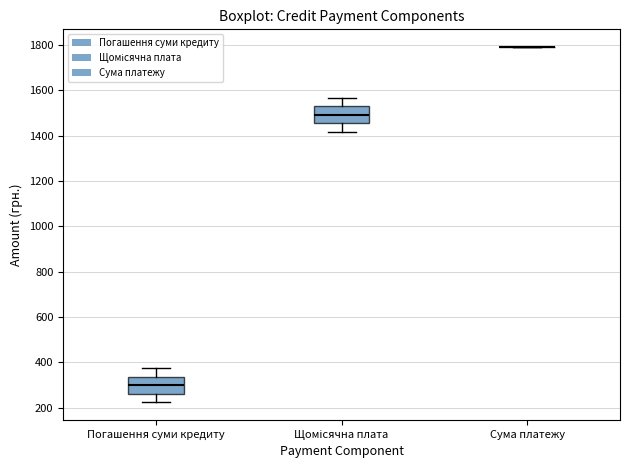

Reading left to right, transcribe this box plot: for each box, give where its median line is, the range the box spans, and where its two whiskers end, as read against the y-axis. The values are not printed on the chart, so give them approximately, as read against the axis.

Погашення суми кредиту: median 300, box 260 to 340, whiskers 220 to 380
Щомісячна плата: median 1500, box 1460 to 1520, whiskers 1420 to 1560
Сума платежу: box collapsed to a line at 1800, whiskers 1800 to 1800